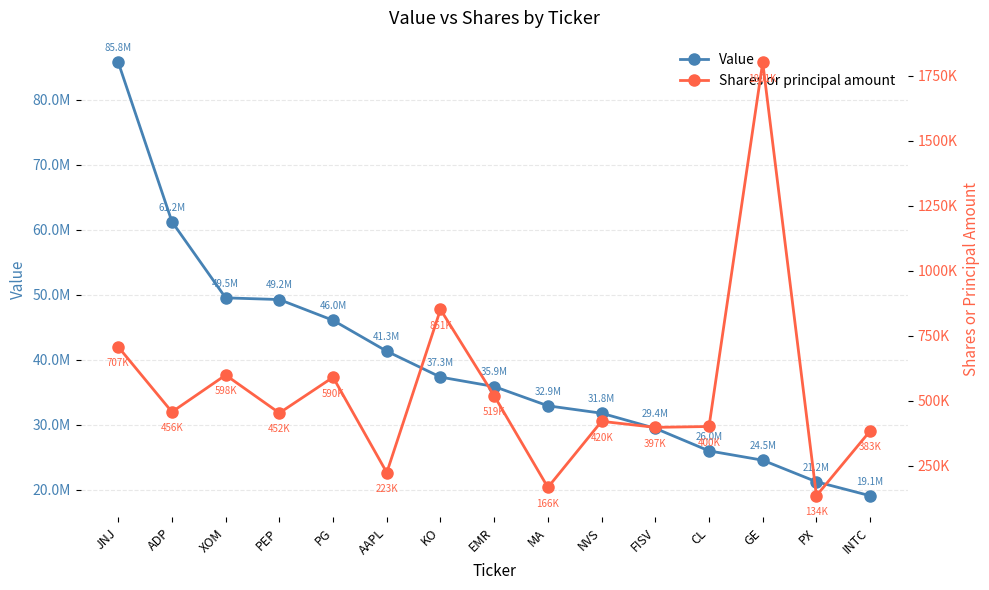

Reading left to right, extract all data points from this chart.

Value: 85751000	61218000	49504000	49243000	46047000	41290000	37309000	35857000	32891000	31750000	29421000	25953000	24518000	21199000	19050000
Shares or principal amount: 706701	456378	598378	452309	589884	223058	850652	518612	166170	420307	397102	400460	1801484	134042	383226